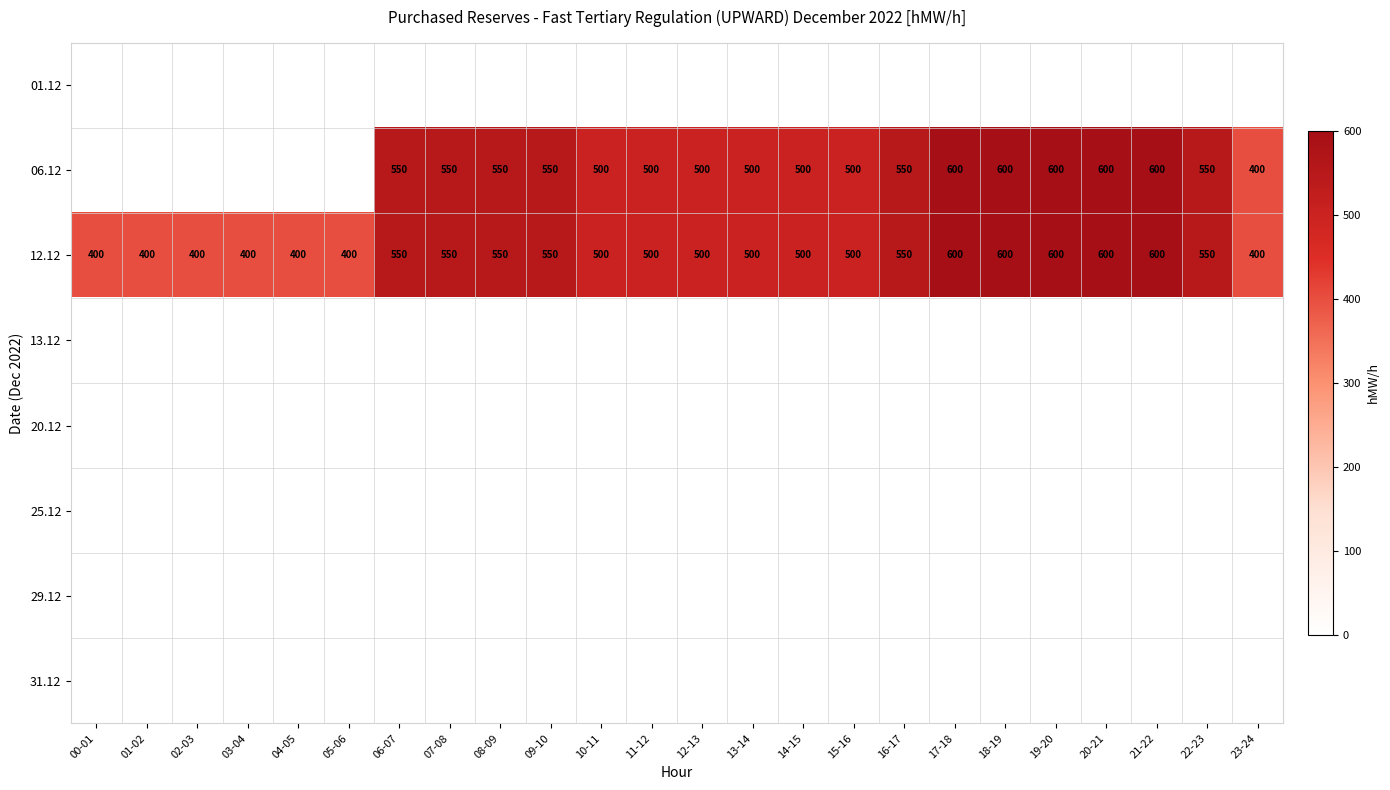

The value of 12.12 at 16-17 is 550. True or false?

True